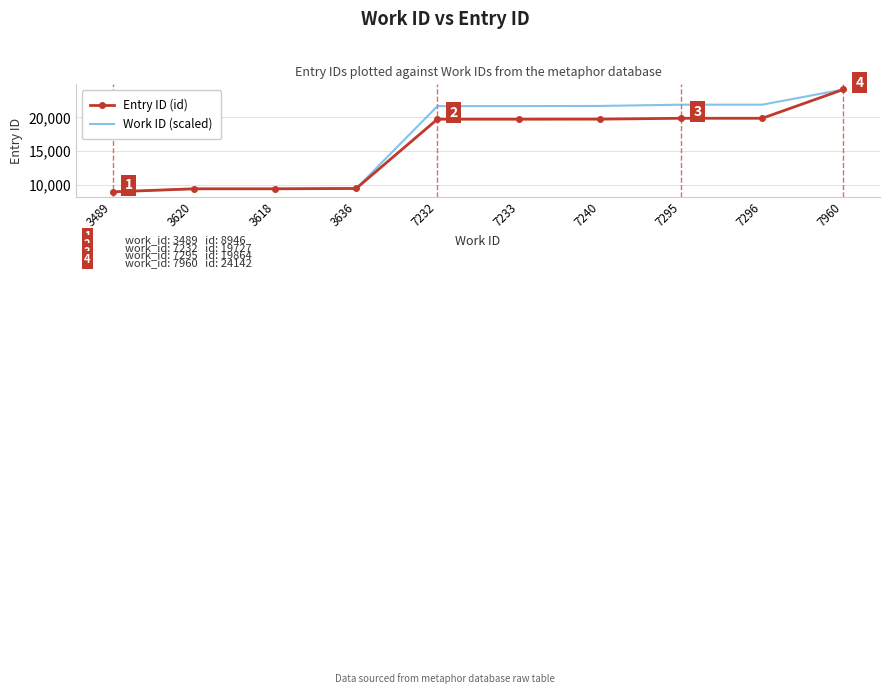

What is the sum of all Entry ID (id) values?

160266.0